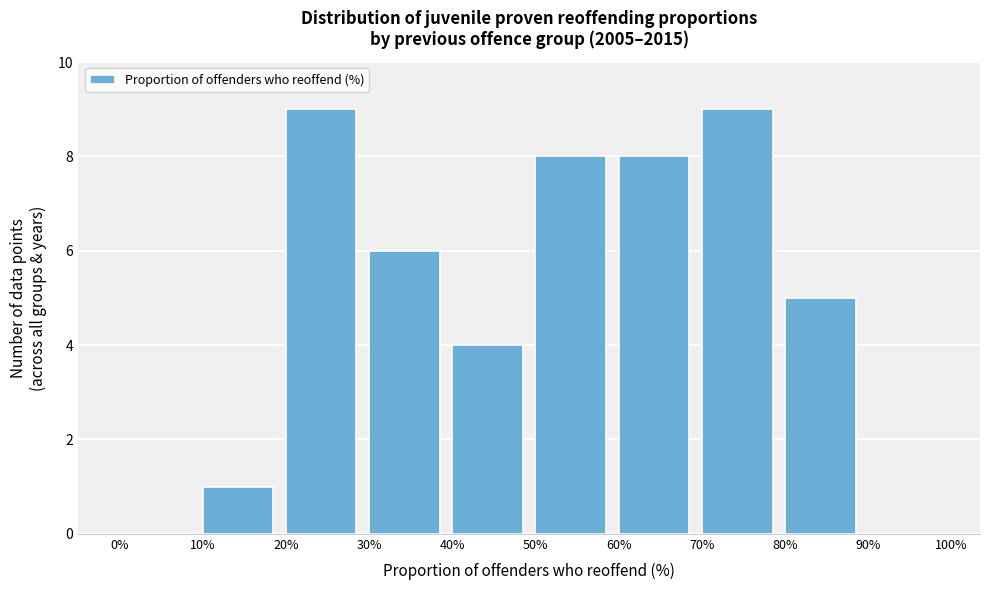

Reading left to right, transcribe this chart: for each bar, give the range it covers on the x-axis and its height. The values are not printed on the chart, so give them approximately, as read against the axis.

0% to 10%: 0
10% to 20%: 1
20% to 30%: 9
30% to 40%: 6
40% to 50%: 4
50% to 60%: 8
60% to 70%: 8
70% to 80%: 9
80% to 90%: 5
90% to 100%: 0